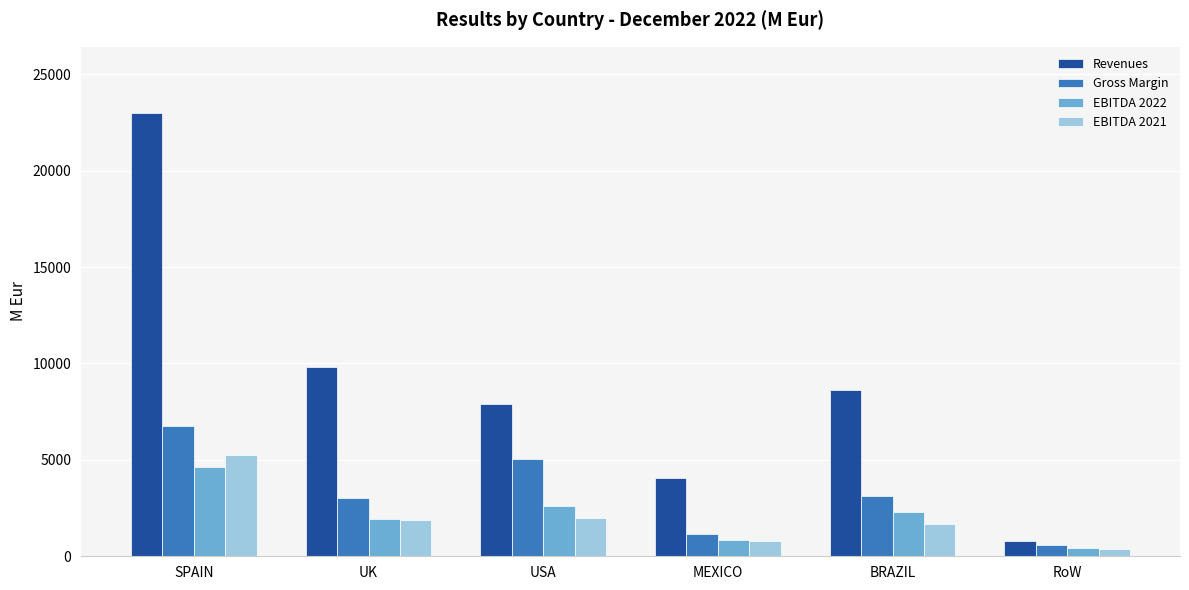

Which series has the widest spread of values?

Revenues